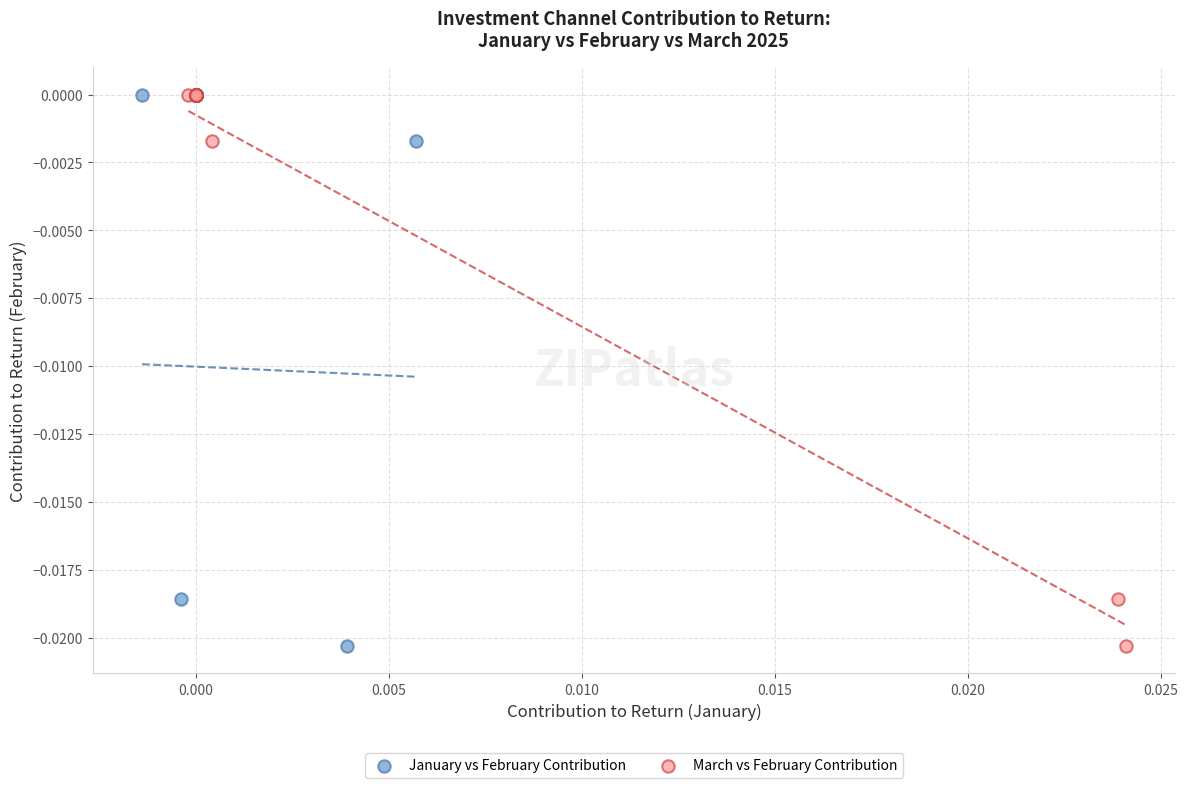

What are all the series names shown in the legend?

January vs February Contribution, March vs February Contribution